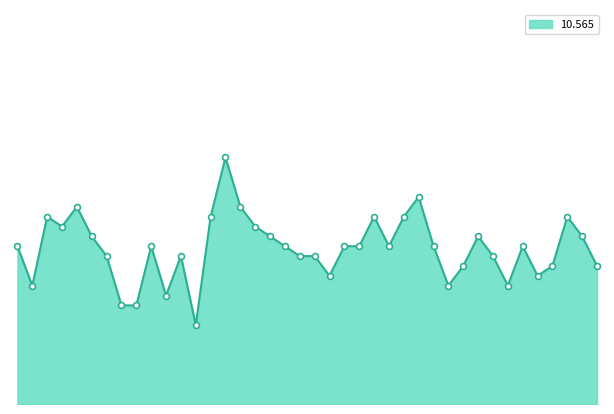

Does the chart have visible grid lines?

No